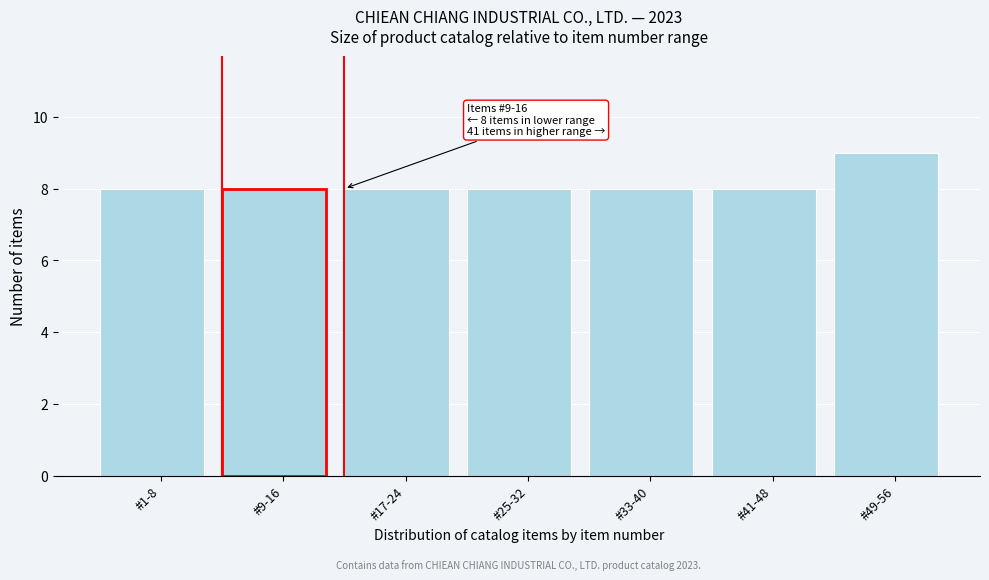

Reading left to right, what are all the values shown in this chart?

8	8	8	8	8	8	9